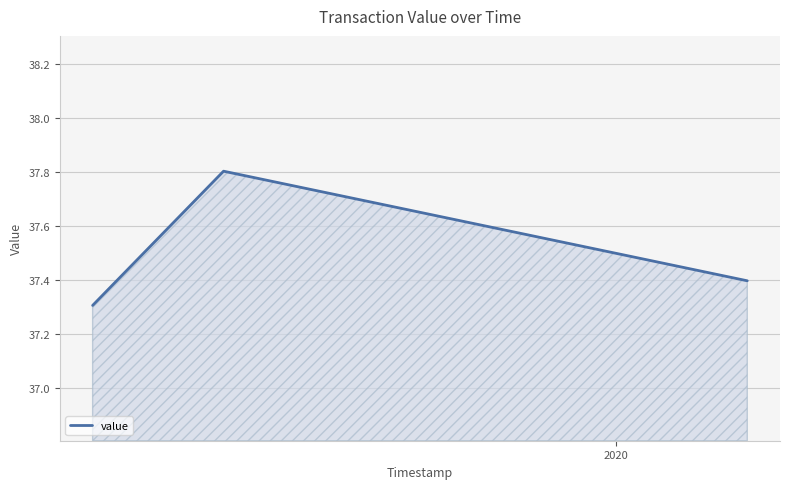

What is the difference between the maximum and minimum values?

0.5